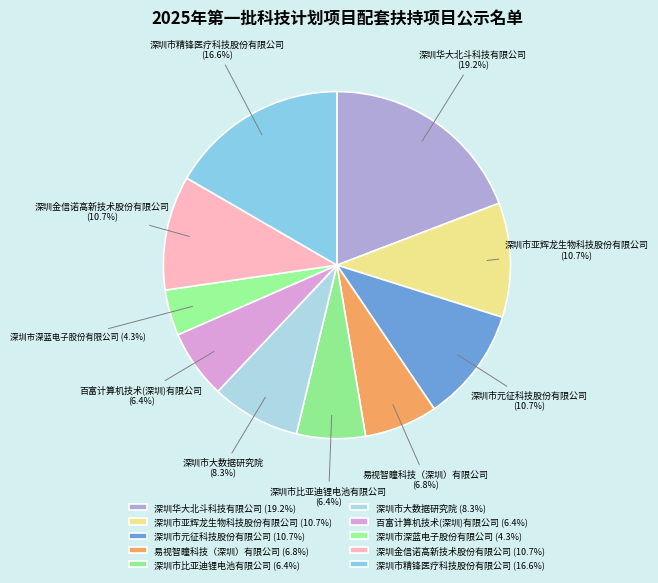

How many segments does this pie chart have?

10